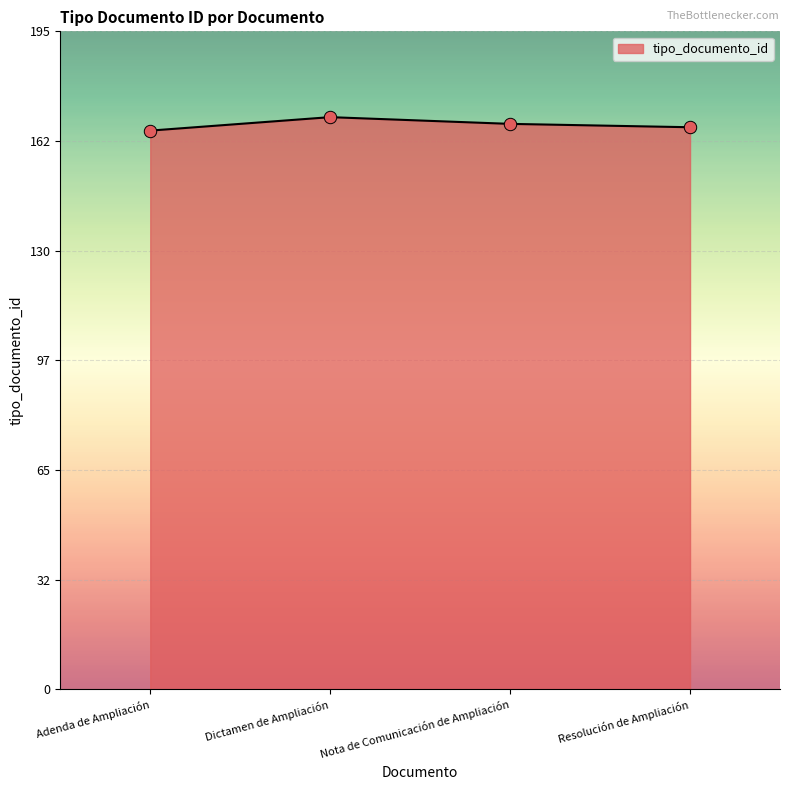

Between Adenda de Ampliación and Nota de Comunicación de Ampliación, which is larger?

Nota de Comunicación de Ampliación